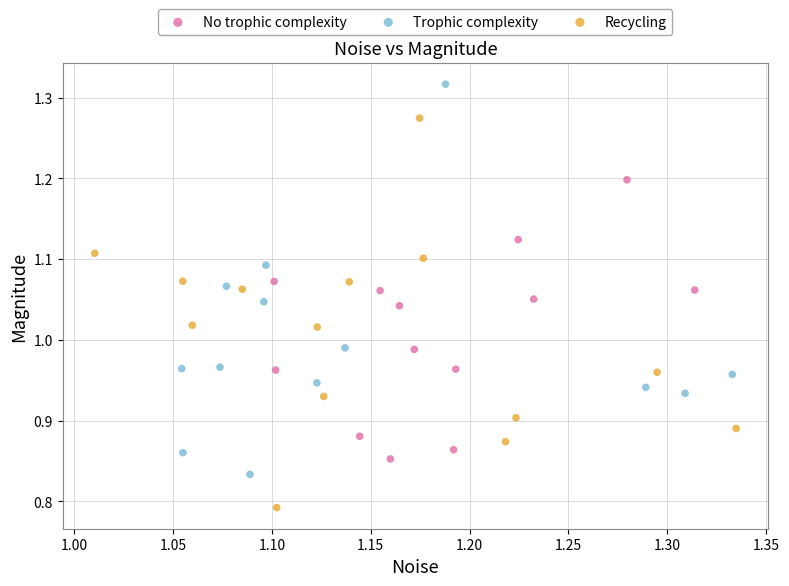

Which series contains the lowest Y value?

Recycling